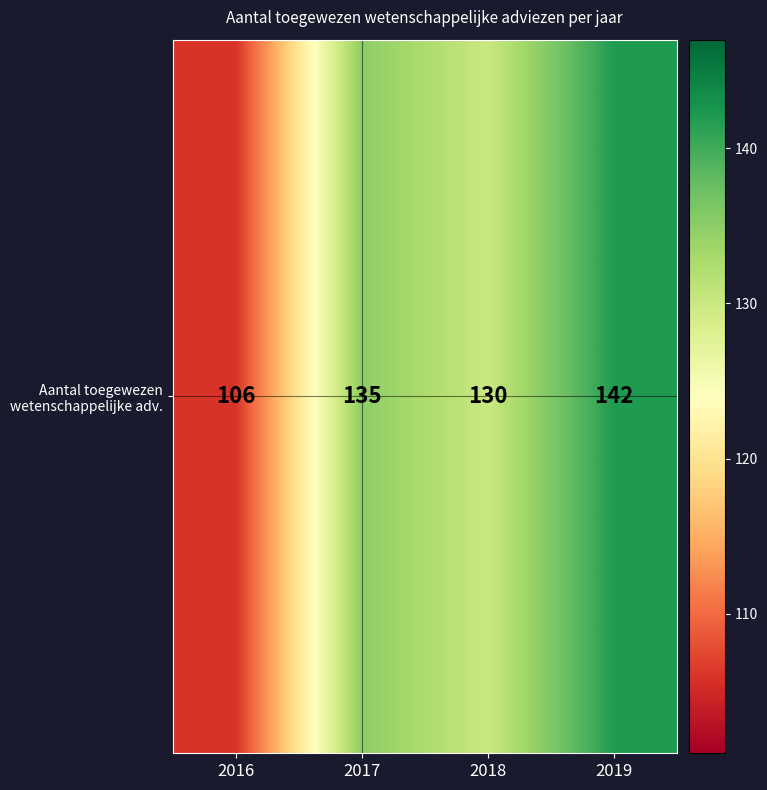

List the labels in order of value, largest first.

2019, 2017, 2018, 2016